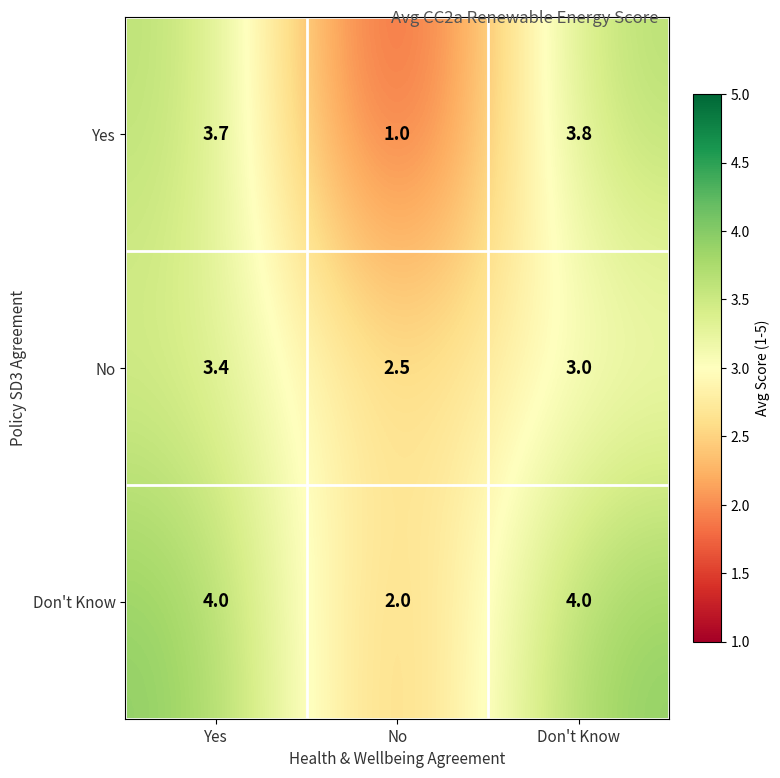

Count the number of data series in this chart.

3